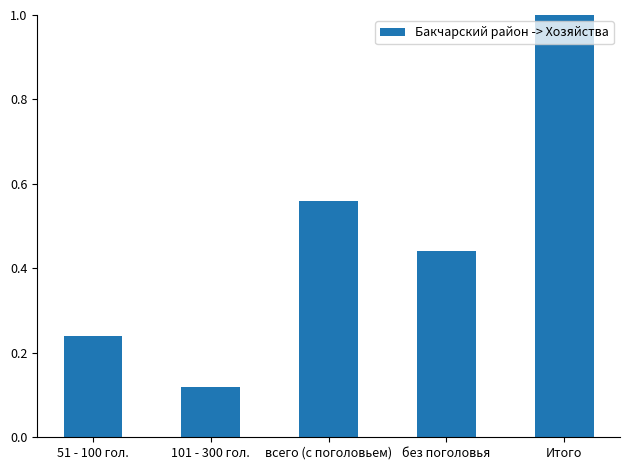

Rank the categories by value from lowest to highest.

101 - 300 гол., 51 - 100 гол., без поголовья, всего (с поголовьем), Итого